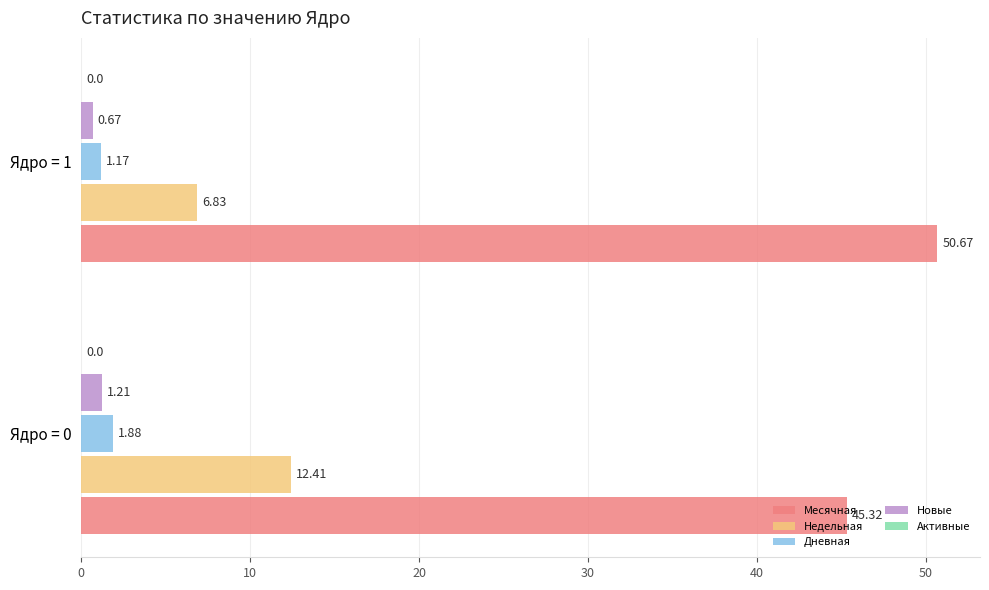

Is the value of Месячная at Ядро = 0 greater than the value of Недельная at Ядро = 1?

Yes